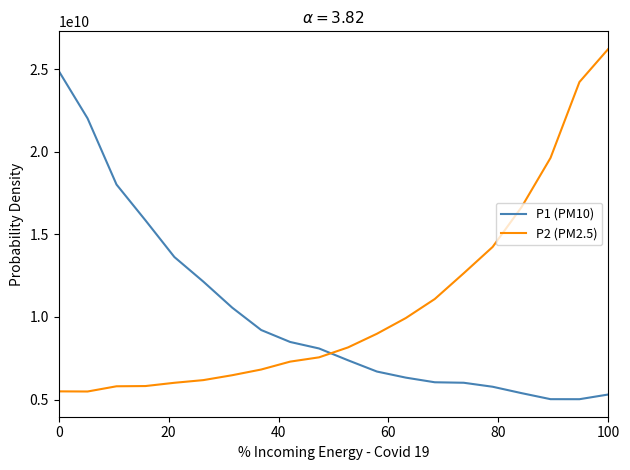

True or false: P2 (PM2.5) and P1 (PM10) cross at least once.

True